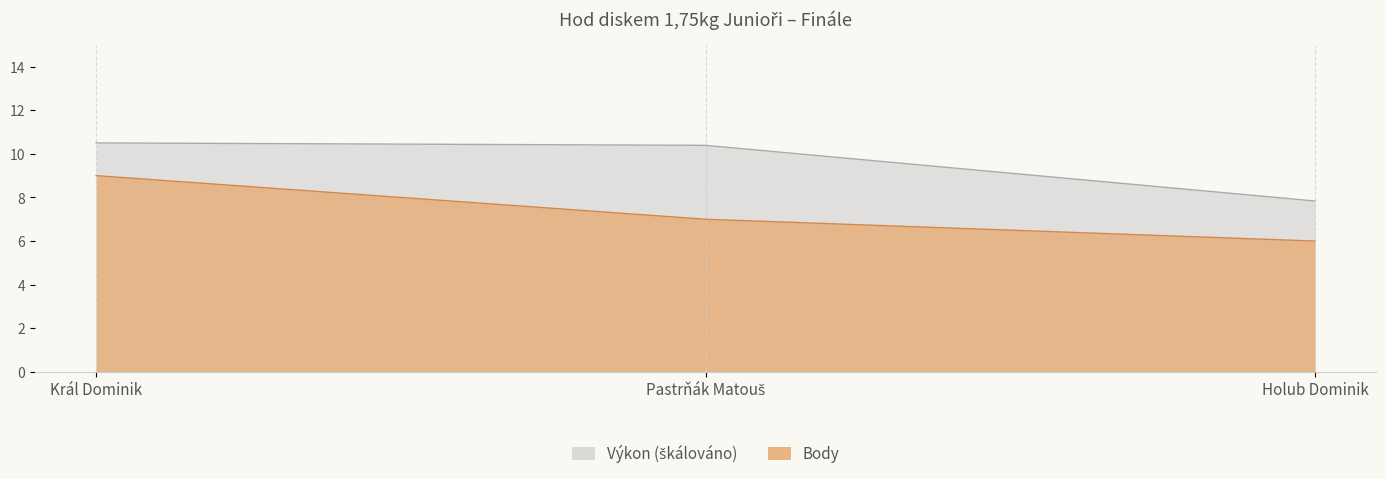

Reading left to right, transcribe all the data shown in this chart.

Body: 9.0	7.0	6.0
Výkon: 10.5	10.4	7.8